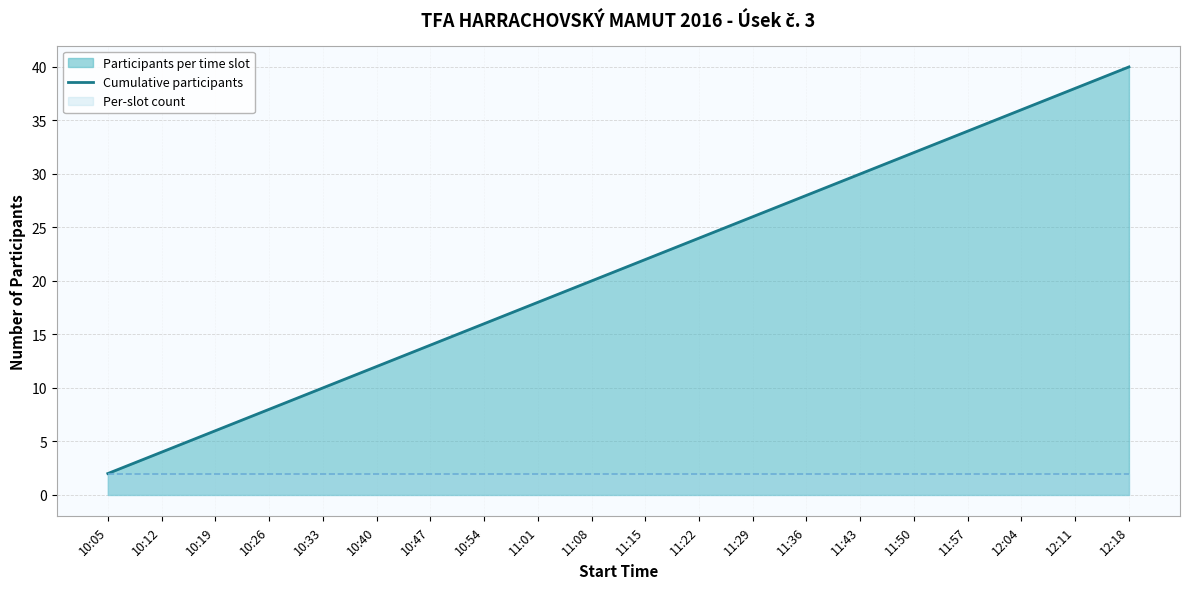

The value at 11:43 is 21. True or false?

False